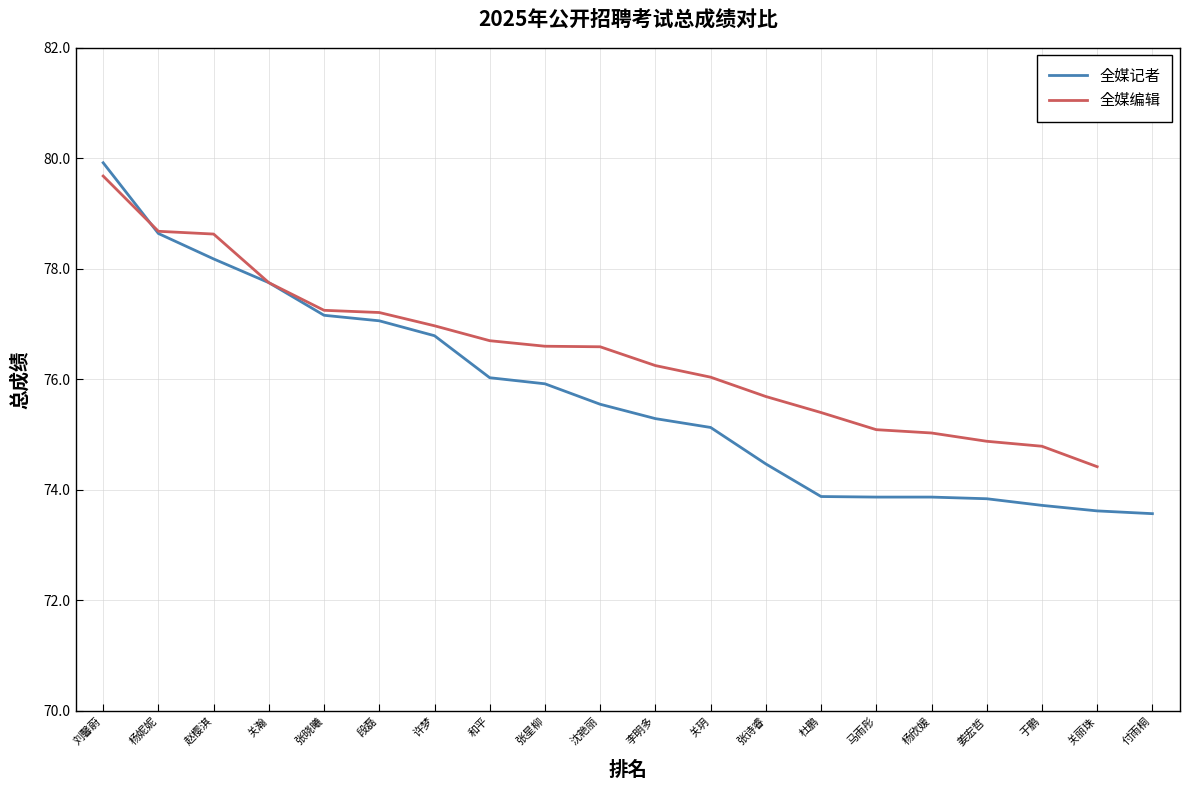

How many data points are less than 75?

8